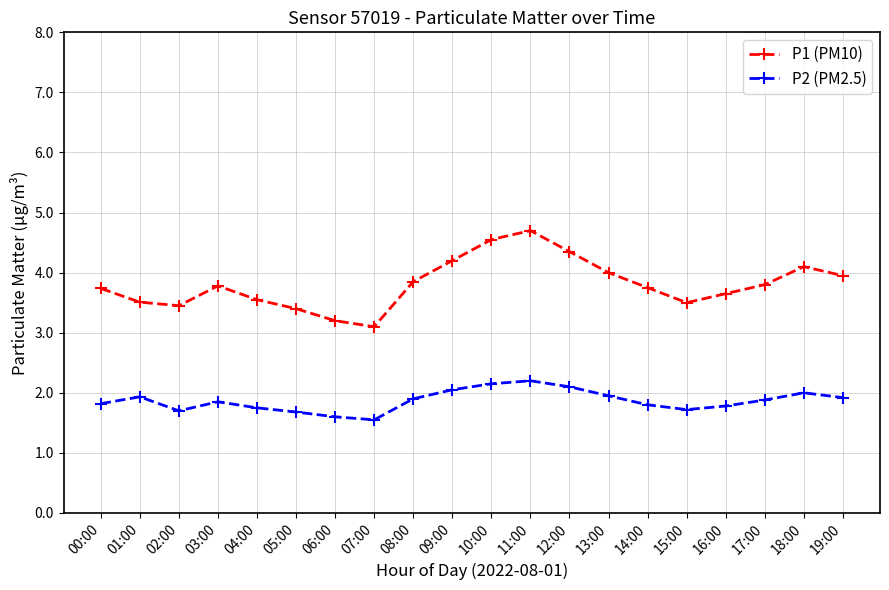

What is the maximum value shown in the chart?

4.7